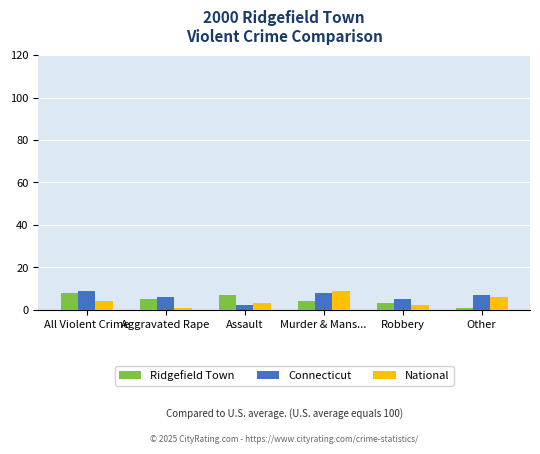

At which label is Ridgefield Town closest to 4?

Murder & Mans...